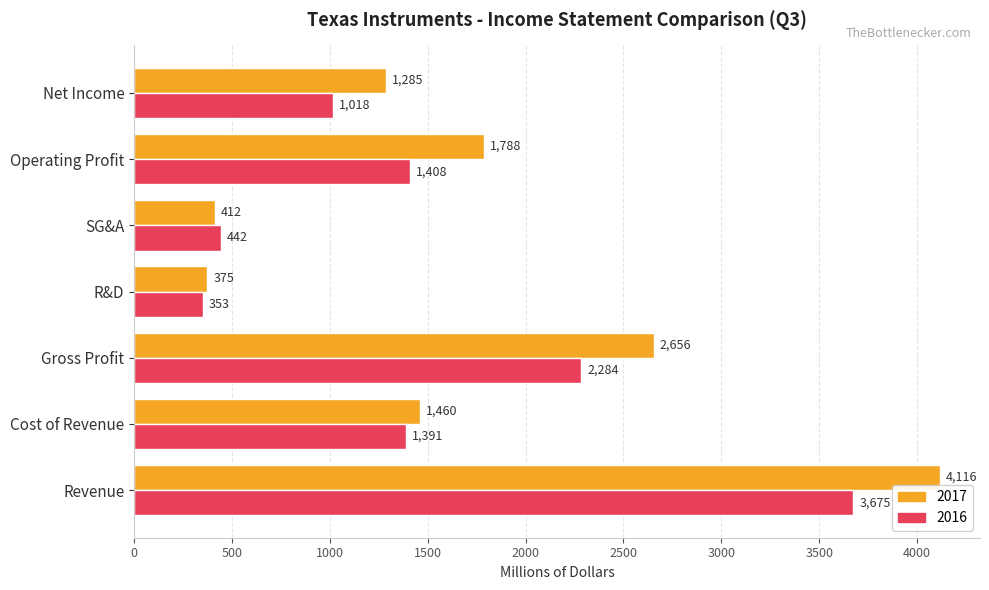

Is the value of 2016 at Operating Profit greater than the value of 2017 at Revenue?

No